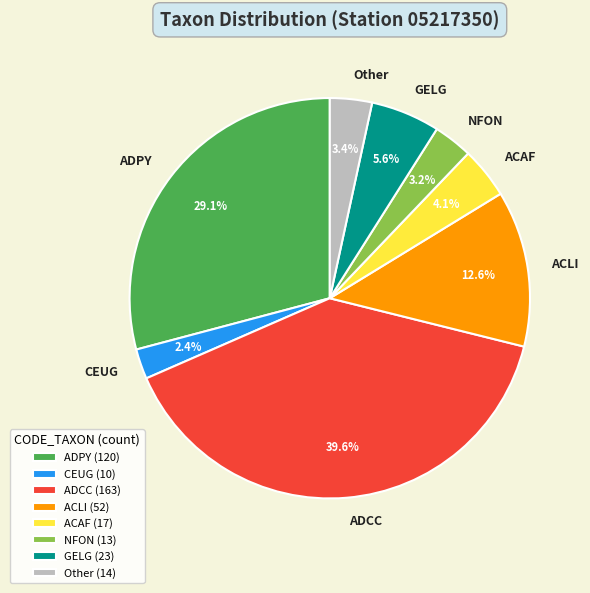

Is the sum of NFON and CEUG greater than half?

No